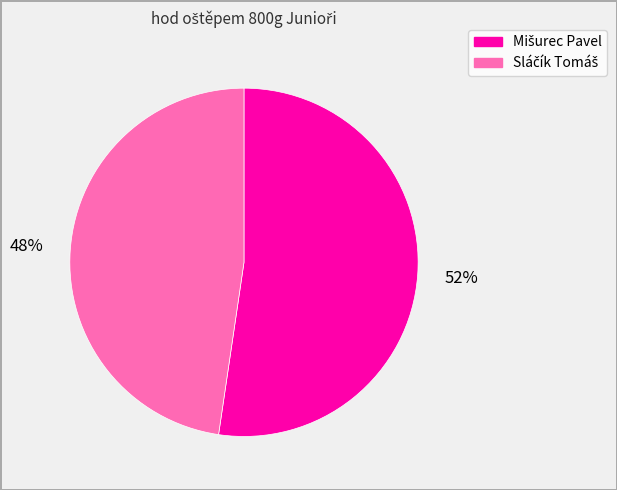

Is there any slice that represents more than half of the pie?

Yes